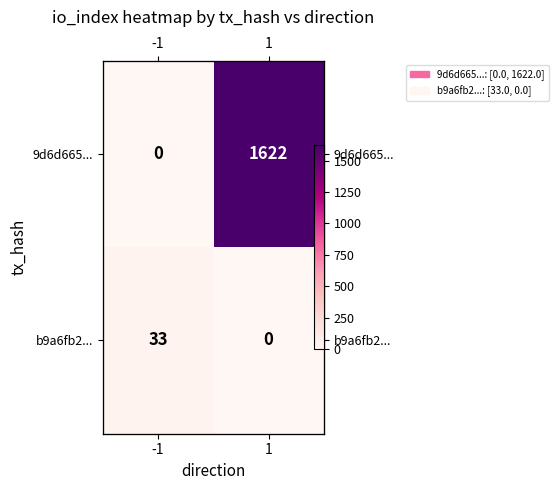

Rank the categories by 9d6d665... value from highest to lowest.

1, -1